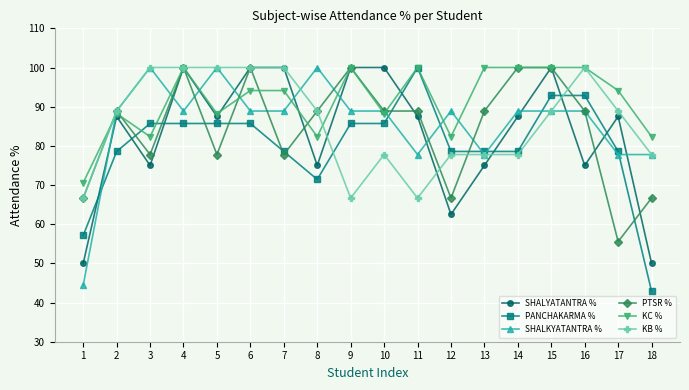

What is the highest value of the PANCHAKARMA % series?

100.0